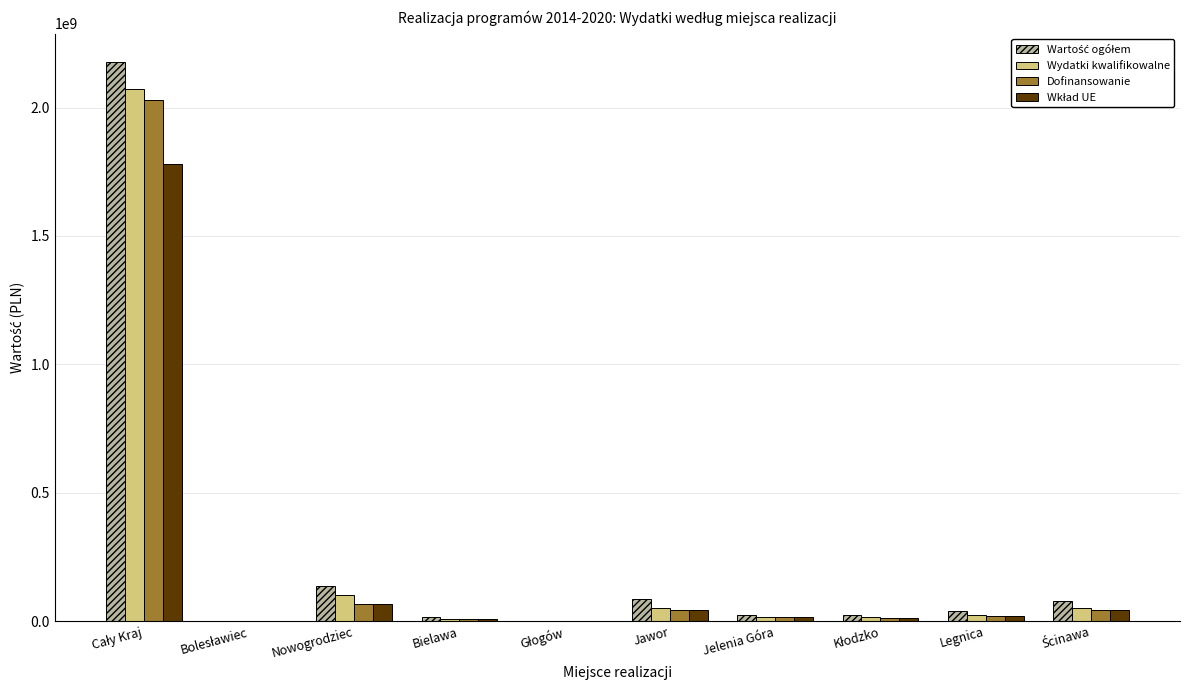

Where is Dofinansowanie nearest to the value 1014895164?

Nowogrodziec